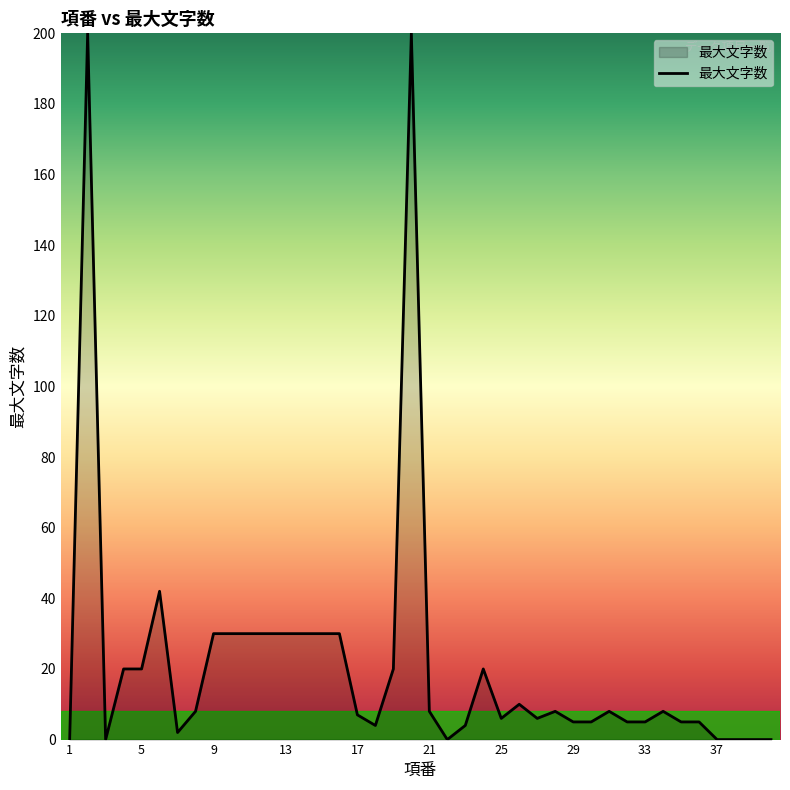

What is the difference between the maximum and minimum values?

200